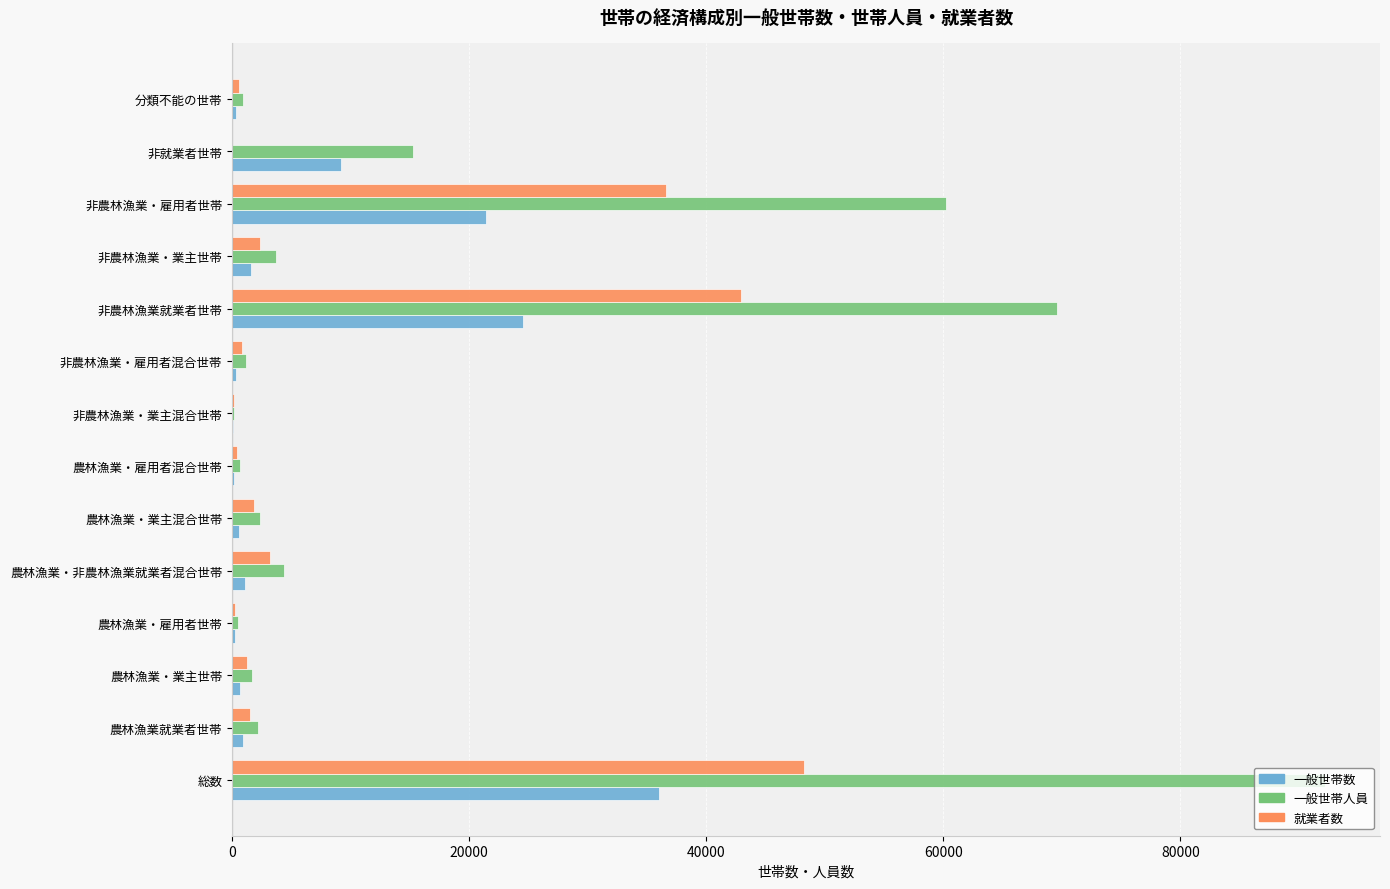

What are all the series names shown in the legend?

一般世帯数, 一般世帯人員, 就業者数